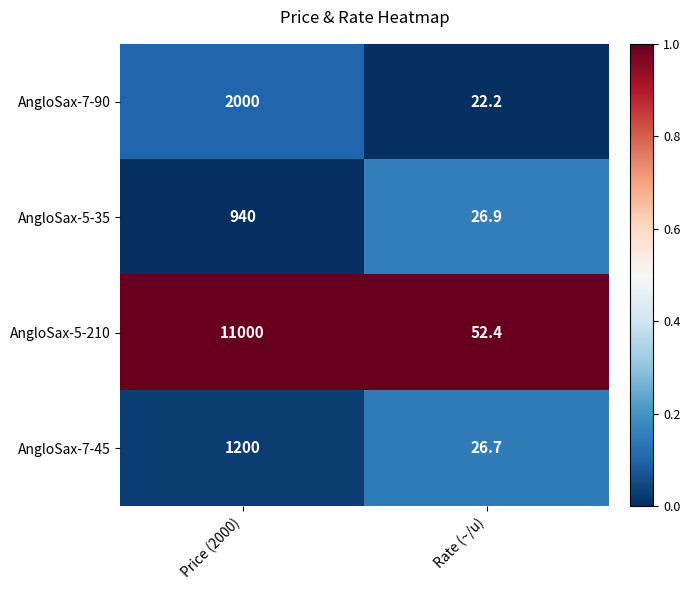

What is the maximum value shown in the chart?

11000.0